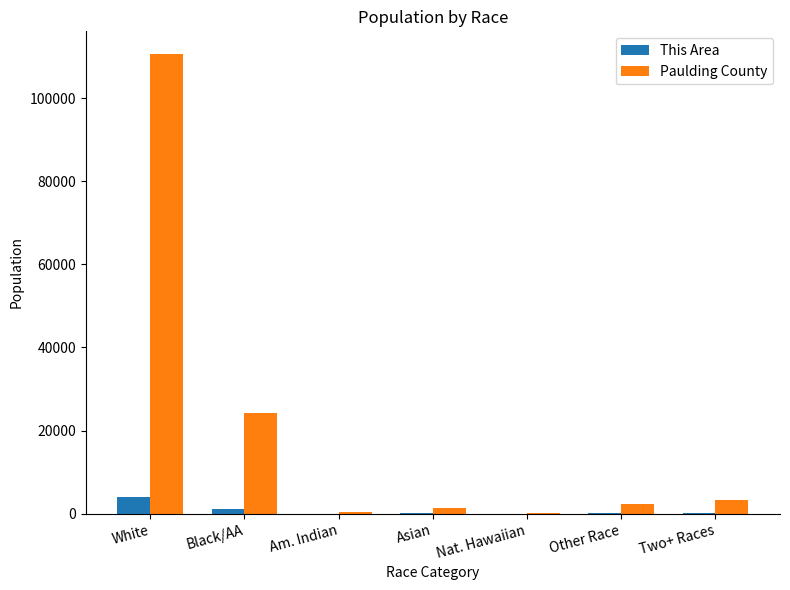

Between White and Nat. Hawaiian, which series saw the biggest shift?

Paulding County